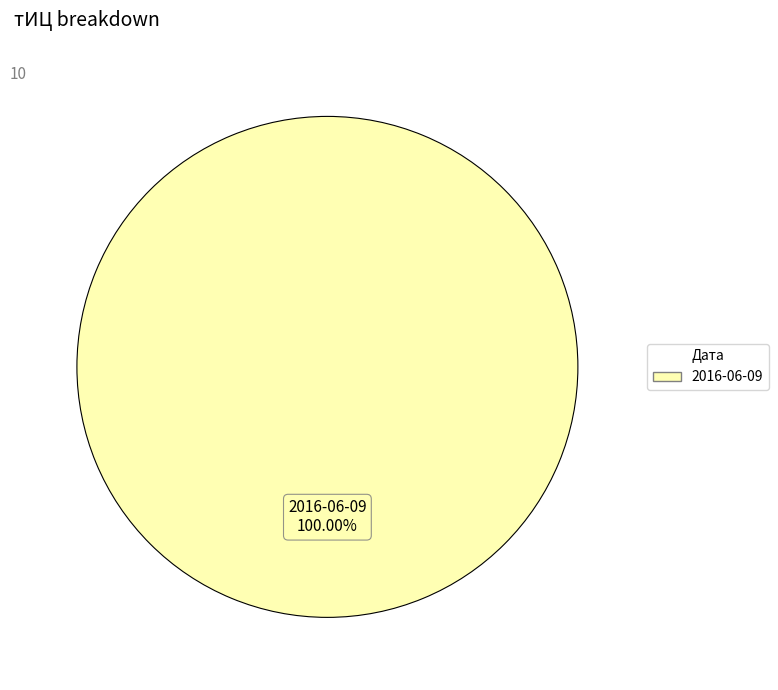

How many slices are in this pie chart?

1